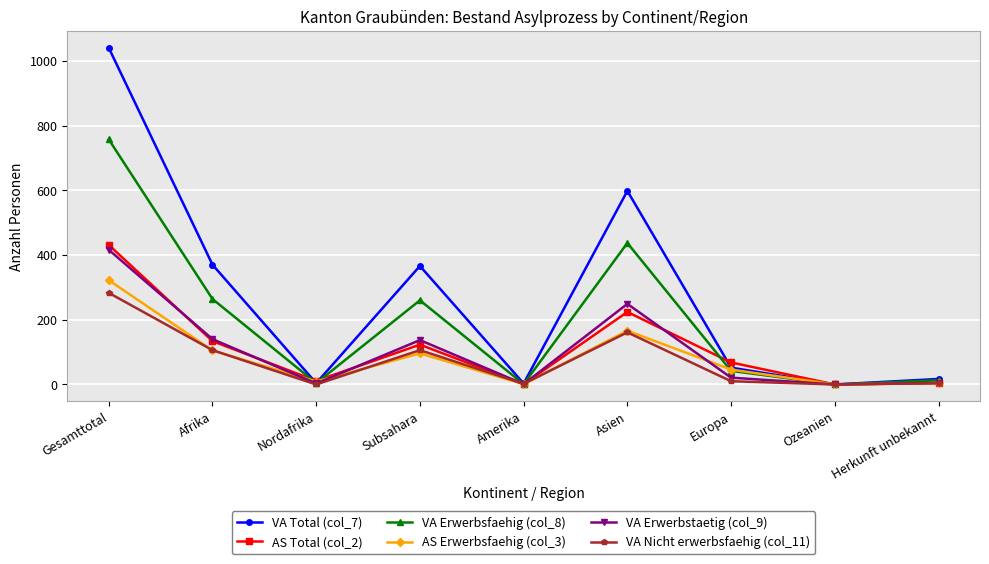

Which series has the largest total across all categories?

VA Total (col_7)